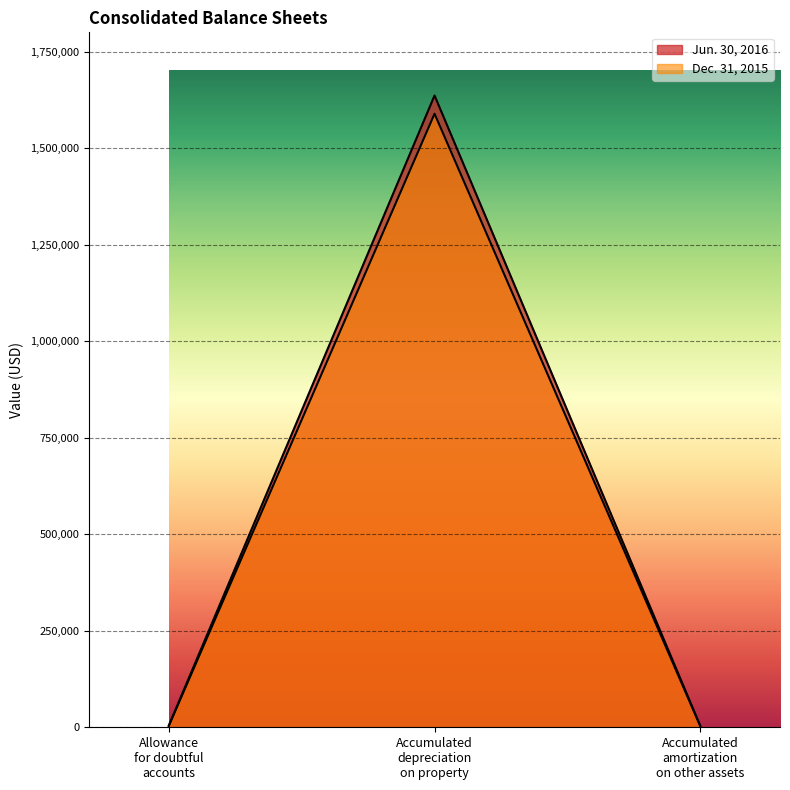

Is the value of Jun. 30, 2016 at Allowance for doubtful accounts greater than the value of Dec. 31, 2015 at Allowance for doubtful accounts?

Yes